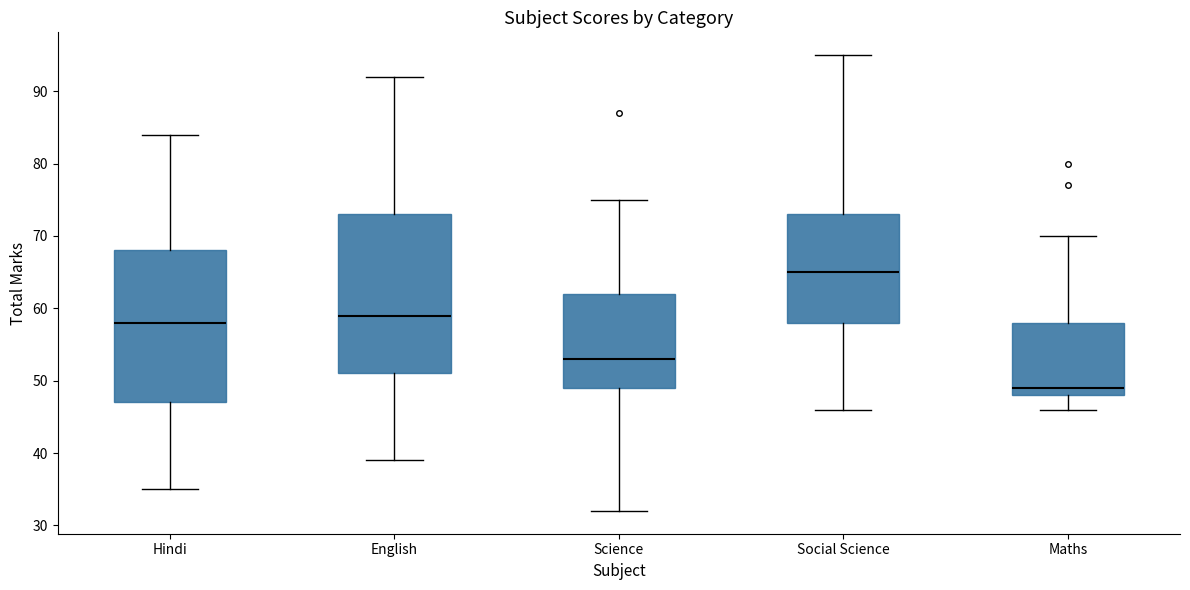

Comparing the boxes themselves (not the whiskers), which one is the tallest?

English